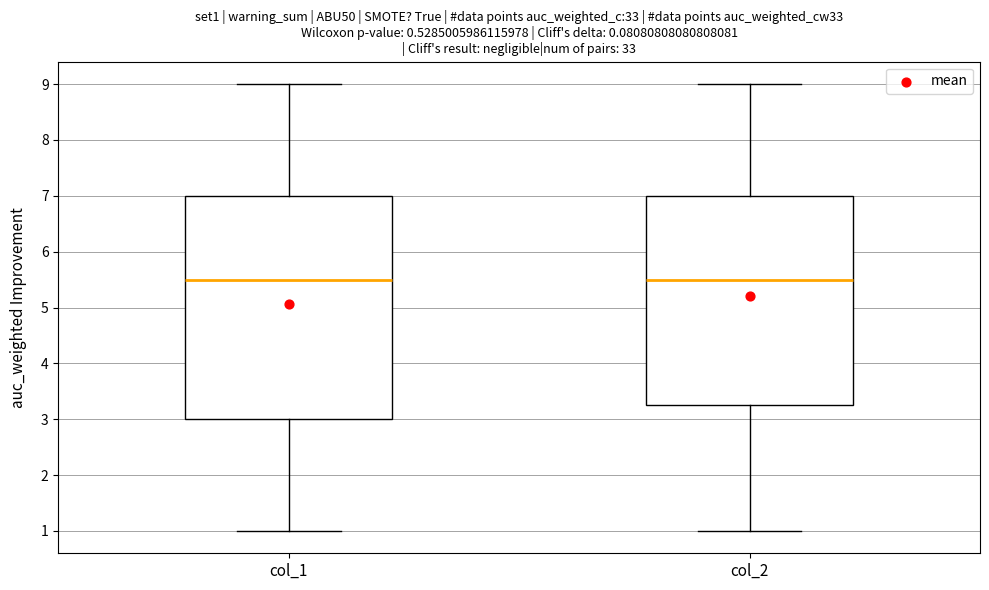

Which box is the tallest, from its lower edge to its upper edge?

col_1